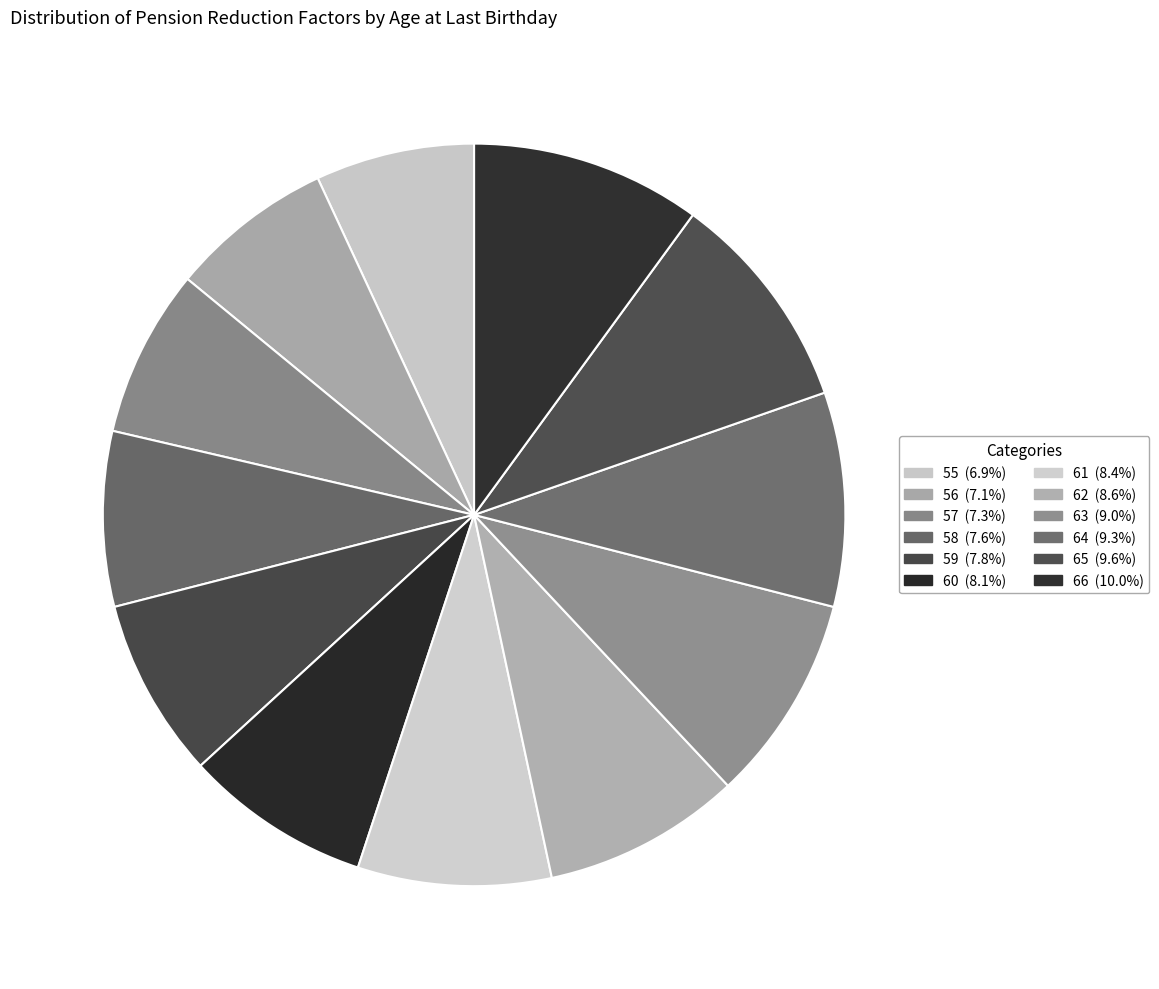

To the nearest percent, what is the difference between the 63 and 66 slice percentages?

1%